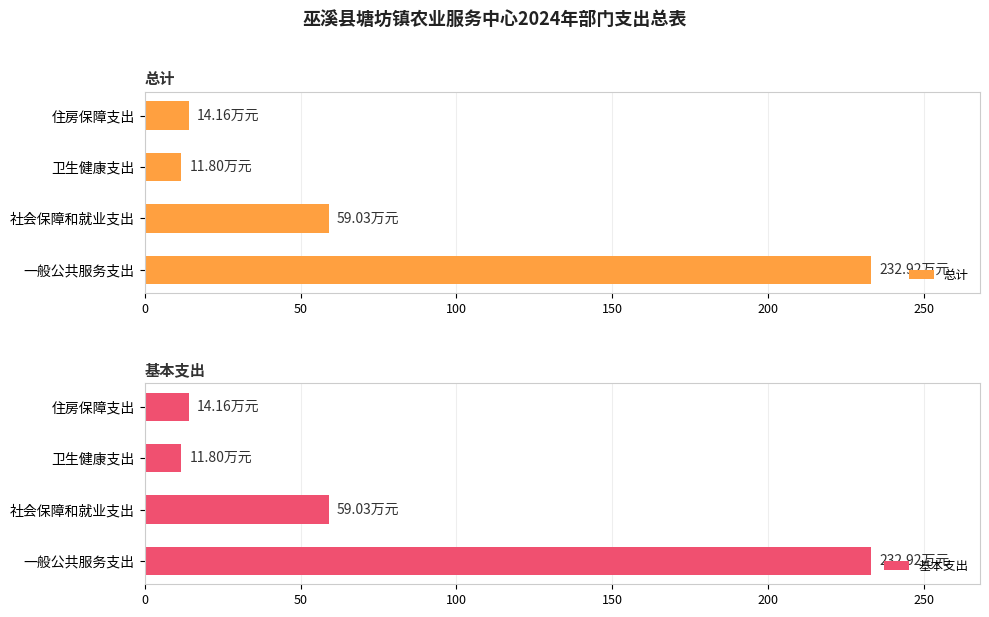

At which label does 总计 reach its minimum?

卫生健康支出